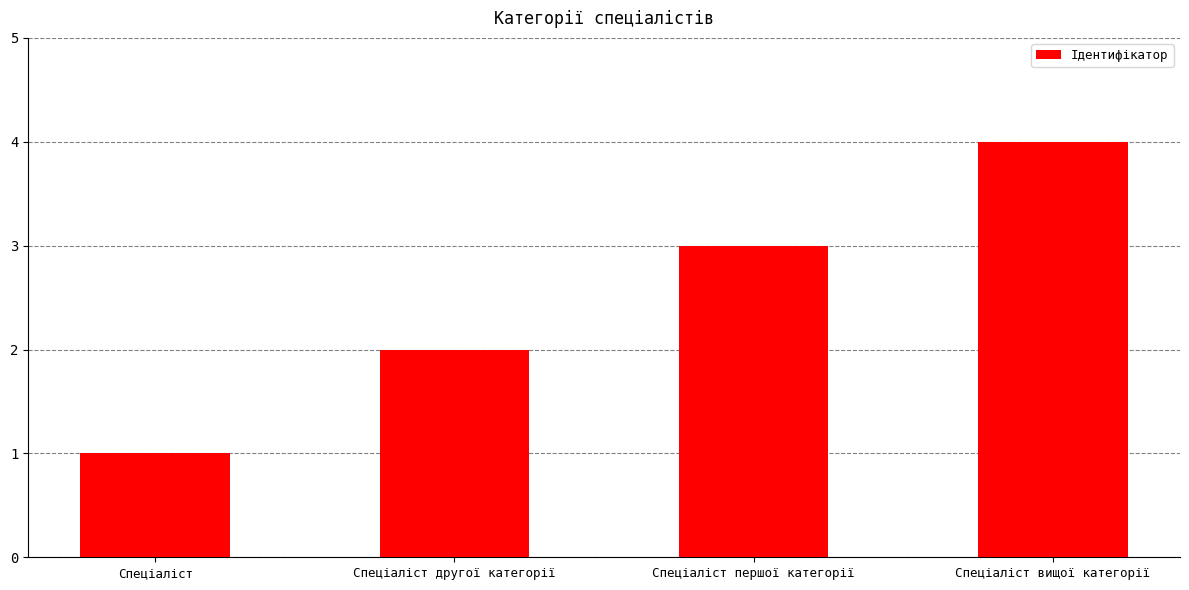

Does the chart contain any negative values?

No